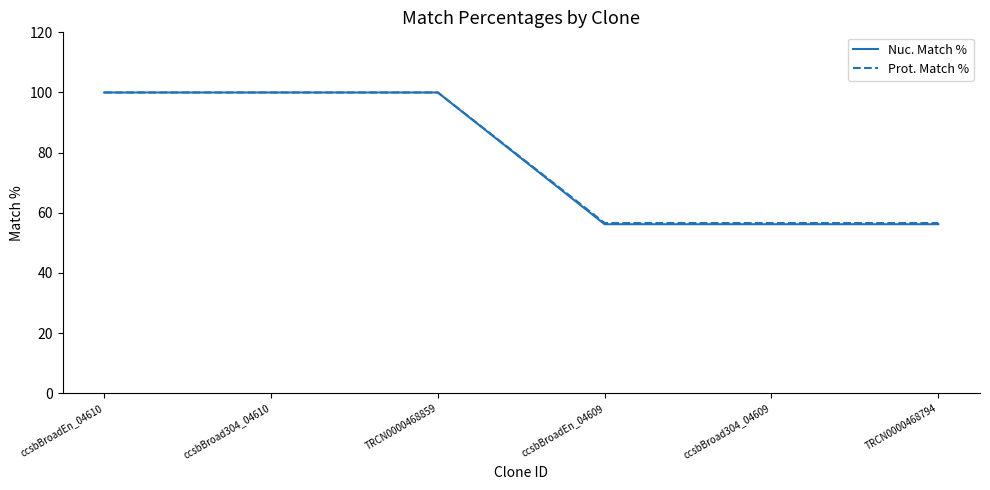

How many lines are shown in the chart?

2